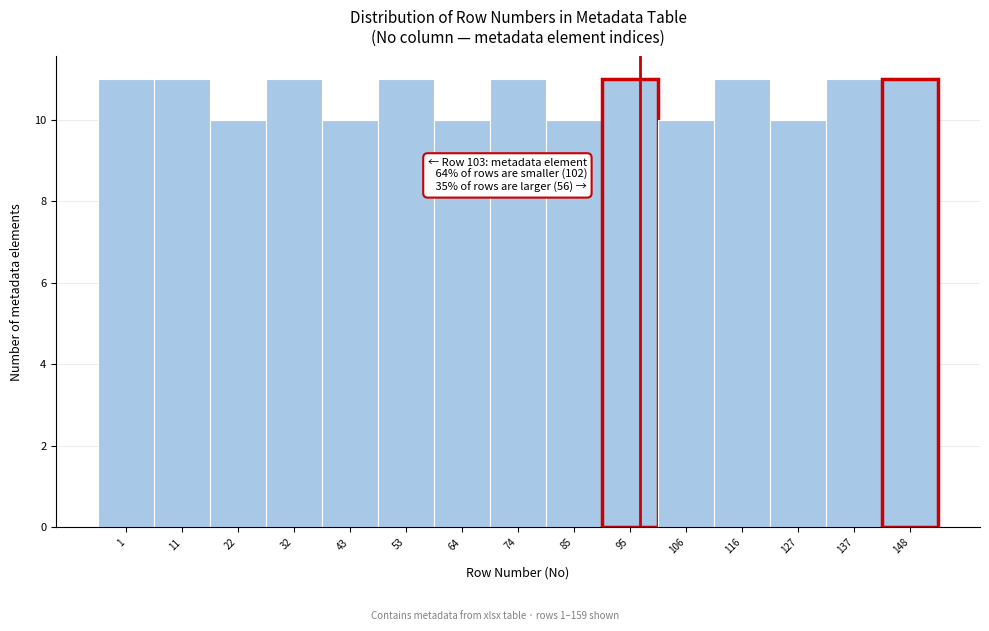

Reading left to right, extract all data points from this chart.

1=11	11=11	22=10	32=11	43=10	53=11	64=10	74=11	85=10	95=11	106=10	116=11	127=10	137=11	148=11